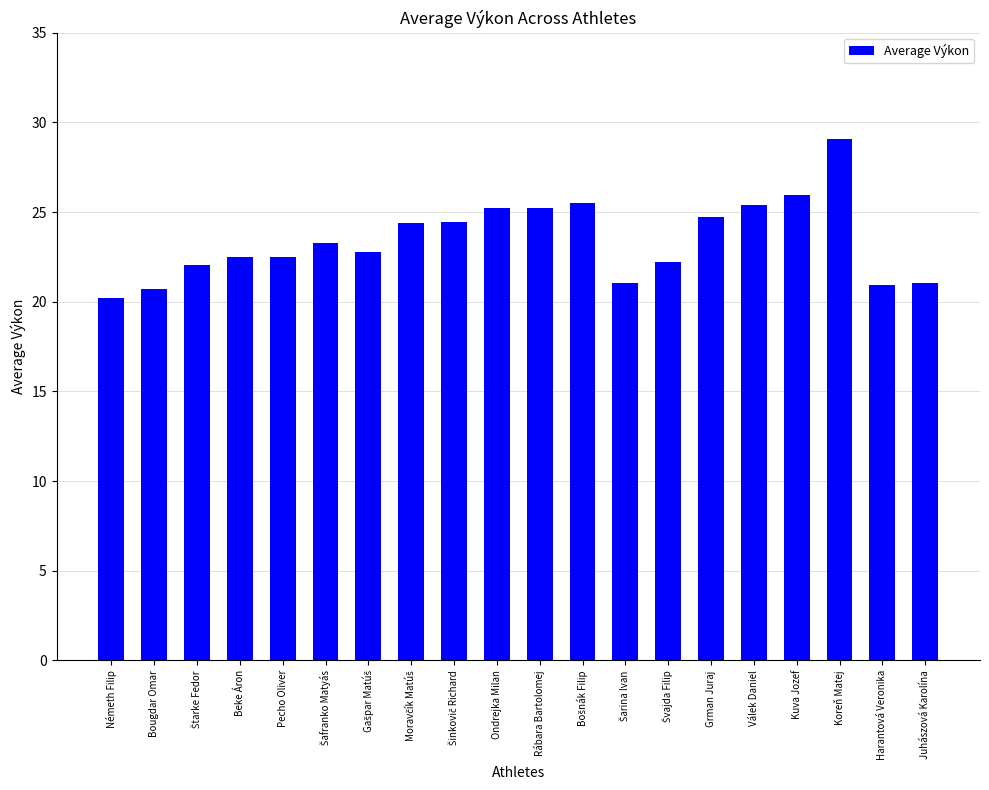

What position from the right is Bougdar Omar?

19